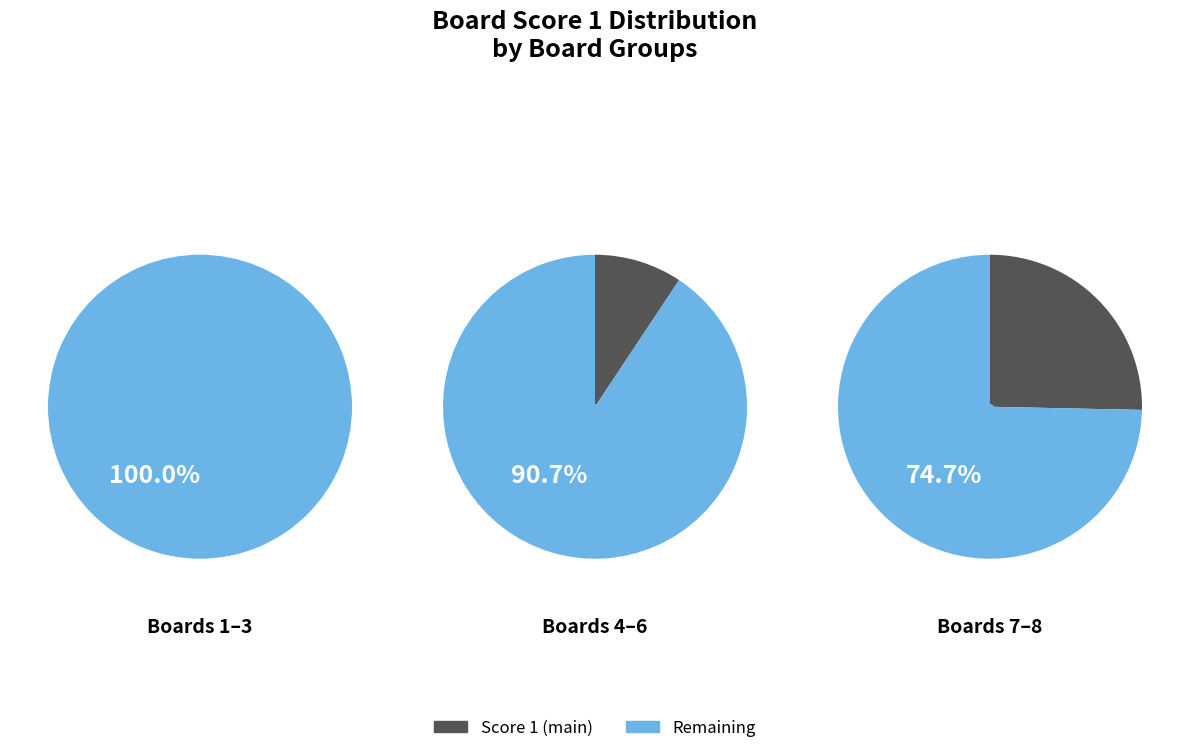

True or false: Board 8 accounts for 28% of the total.

False